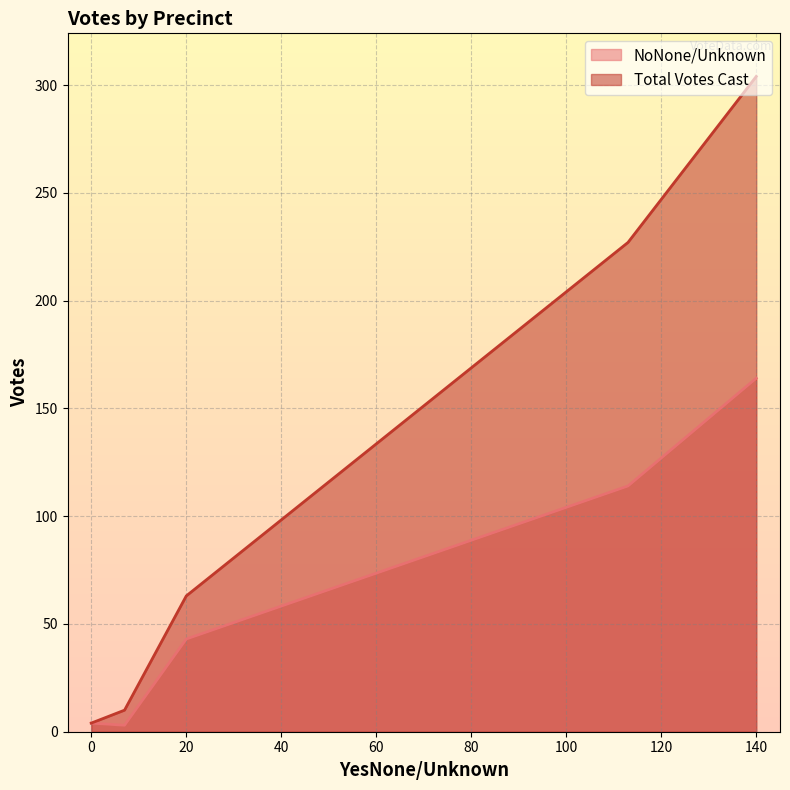

List the series in order of their peak value, lowest first.

NoNone/Unknown, Total Votes Cast